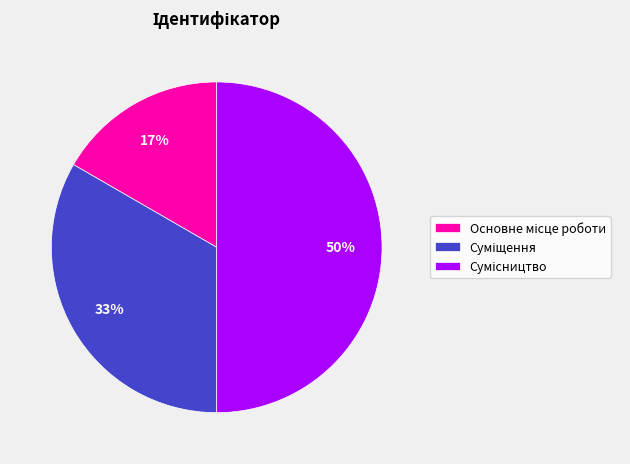

To the nearest percent, what is the average slice percentage?

33%